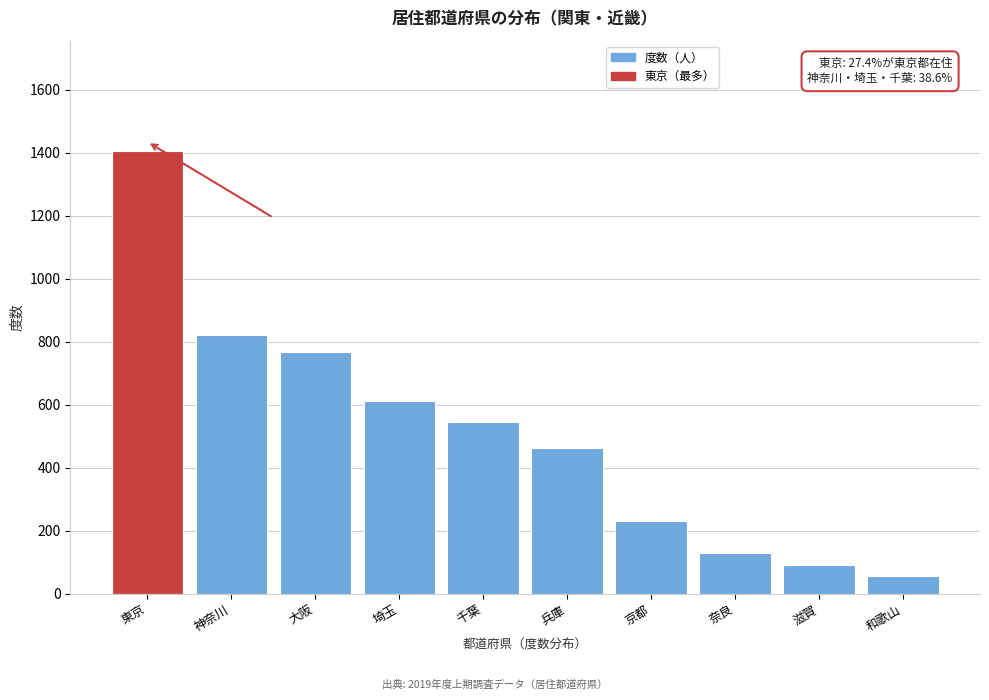

Reading left to right, extract all data points from this chart.

東京=1405	神奈川=821	大阪=769	埼玉=612	千葉=546	兵庫=462	京都=232	奈良=130	滋賀=91	和歌山=56